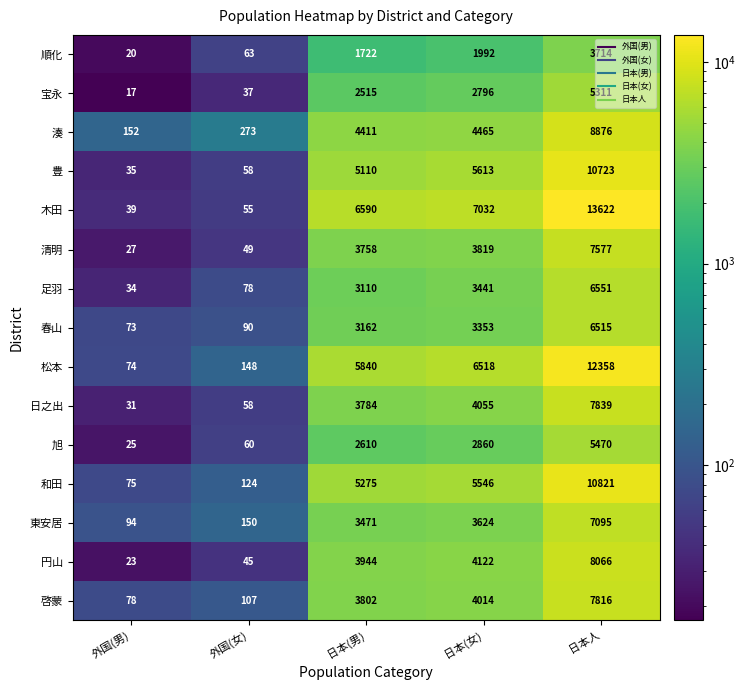

Rank the series by their maximum value, from lowest to highest.

順化, 宝永, 旭, 春山, 足羽, 東安居, 清明, 啓蒙, 日之出, 円山, 湊, 豊, 和田, 松本, 木田